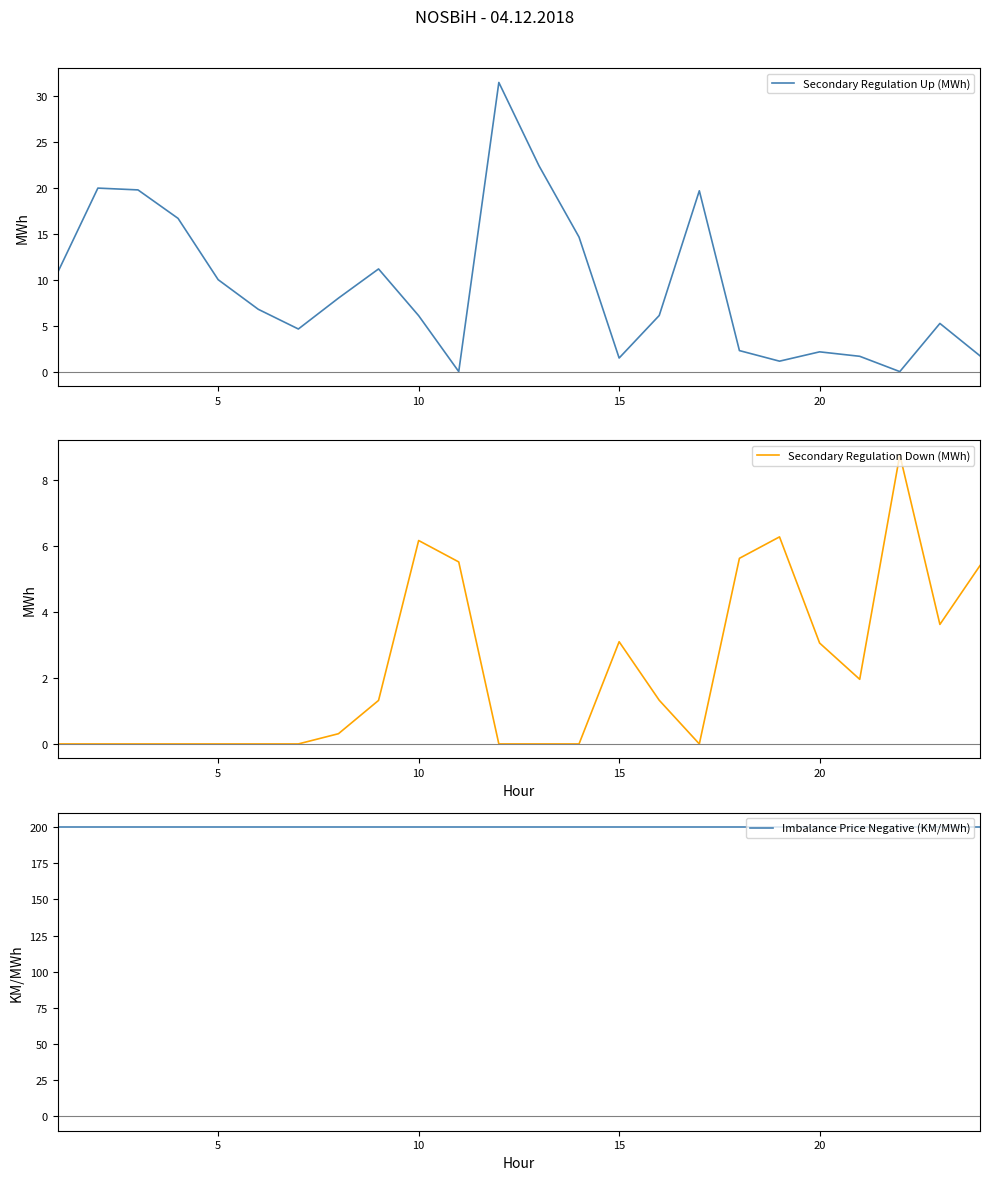

How many interior local valleys does the Secondary Regulation Down (MWh) series have?

3